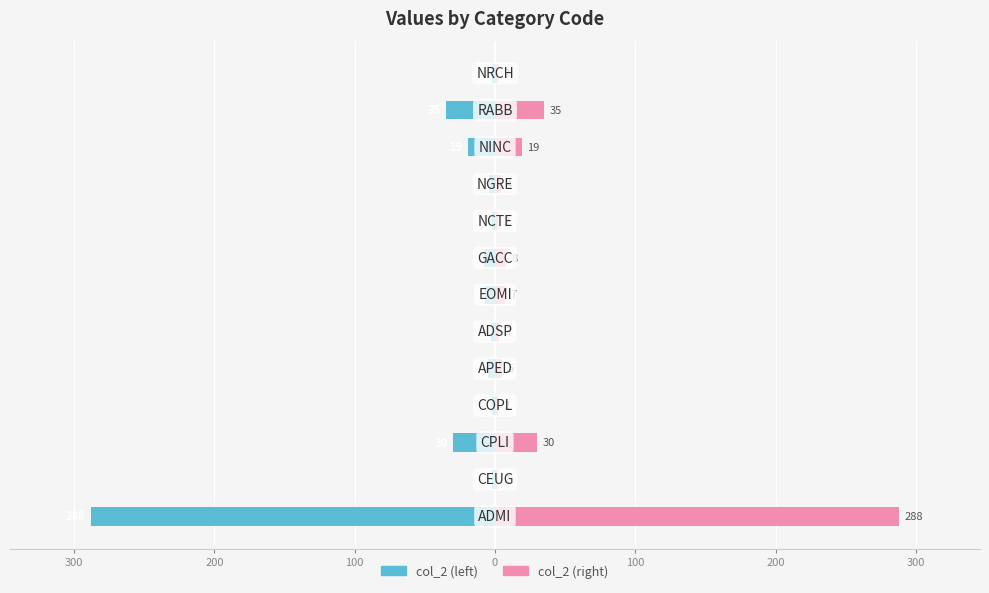

The col_2 (left) series shows -5 at 0. True or false?

True